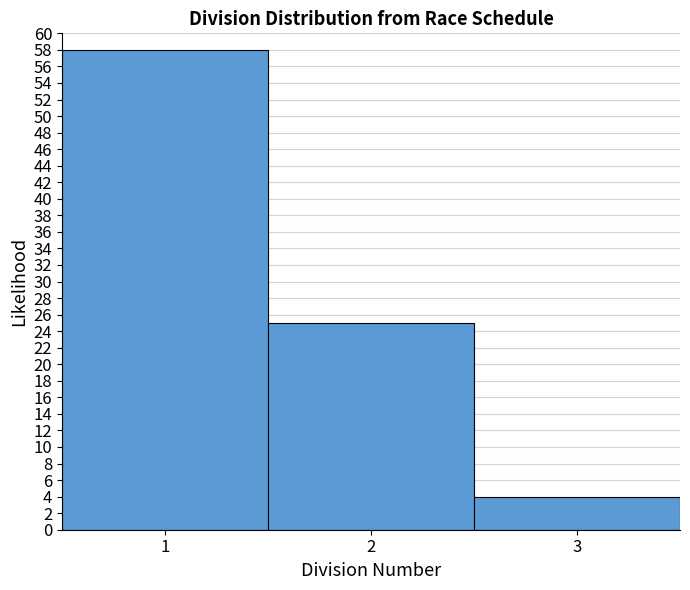

Reading left to right, list every bar in this chart as the range it spans on the x-axis followed by its height. The values are not printed on the chart, so give them approximately, as read against the axis.

0.5 to 1.5: 58
1.5 to 2.5: 25
2.5 to 3.5: 4